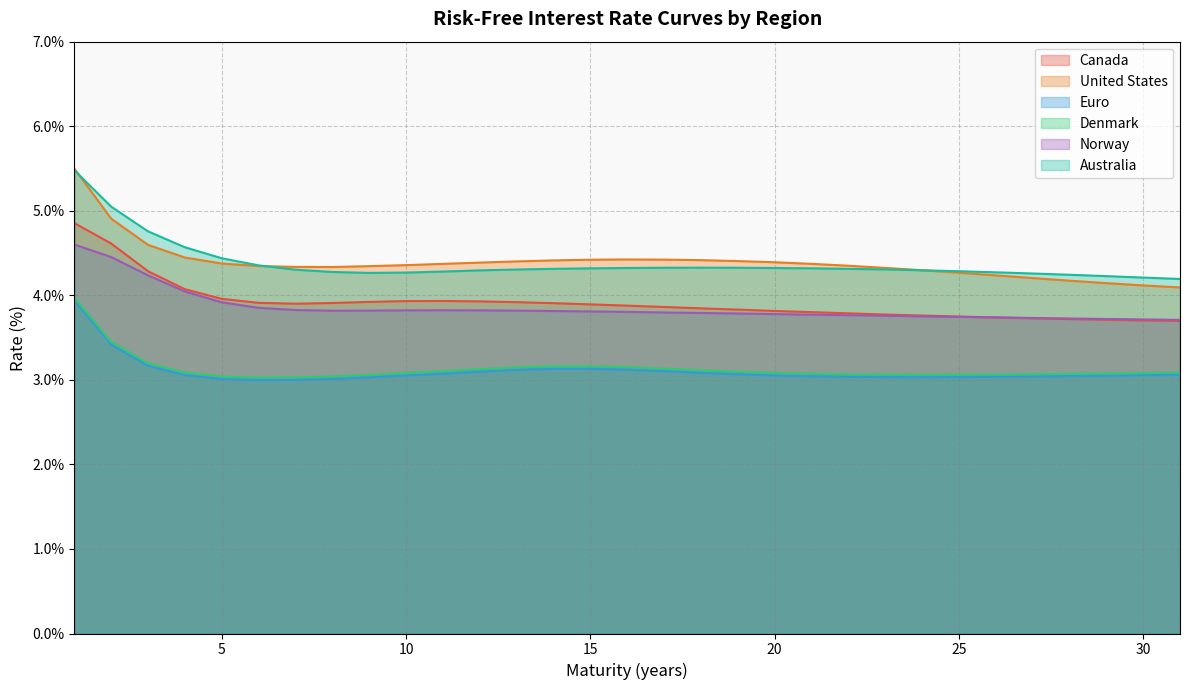

Between 11 and 18, which series saw the biggest shift?

Canada